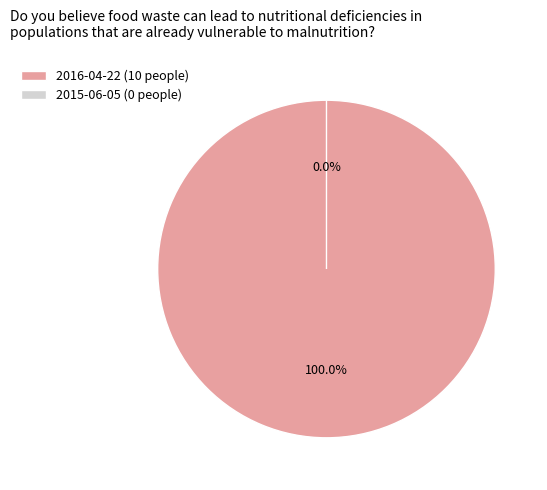

Rank the categories by value from highest to lowest.

2016-04-22, 2015-06-05